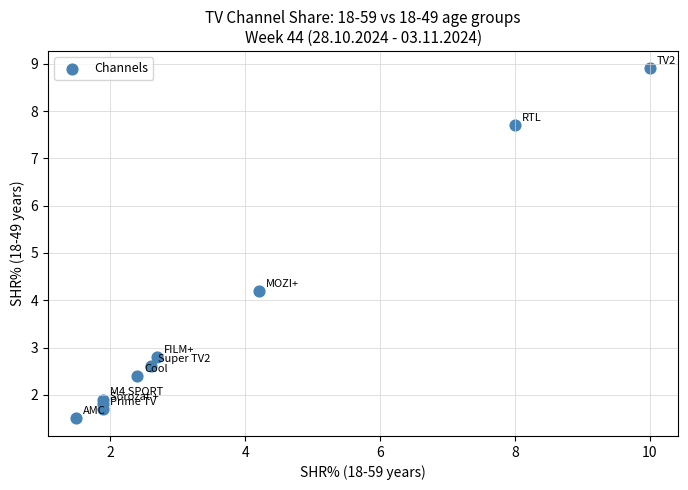

What is the range of Y values (max minus min)?

7.4